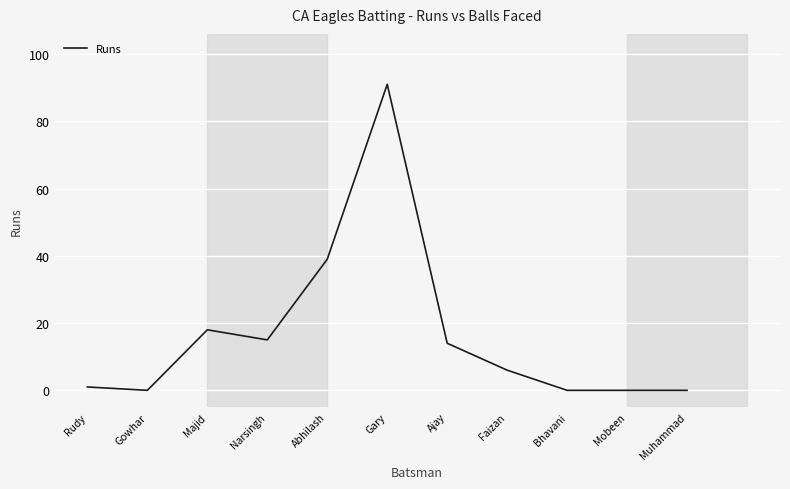

Which has a higher value, Faizan or Bhavani?

Faizan